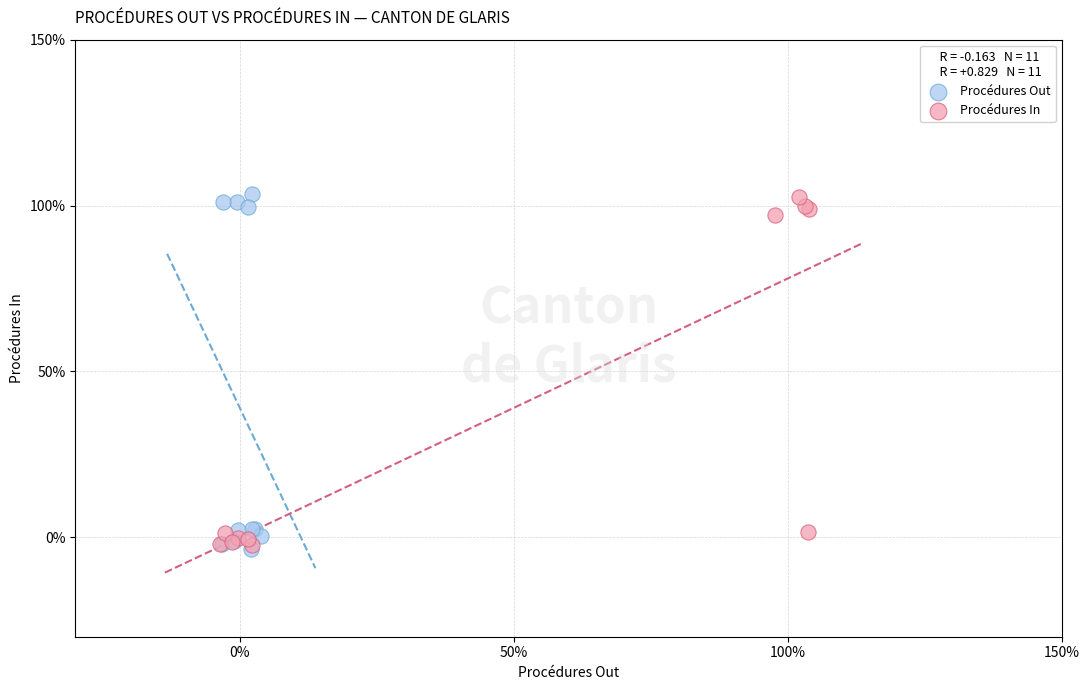

Which series has the widest spread of Y values?

Procédures Out